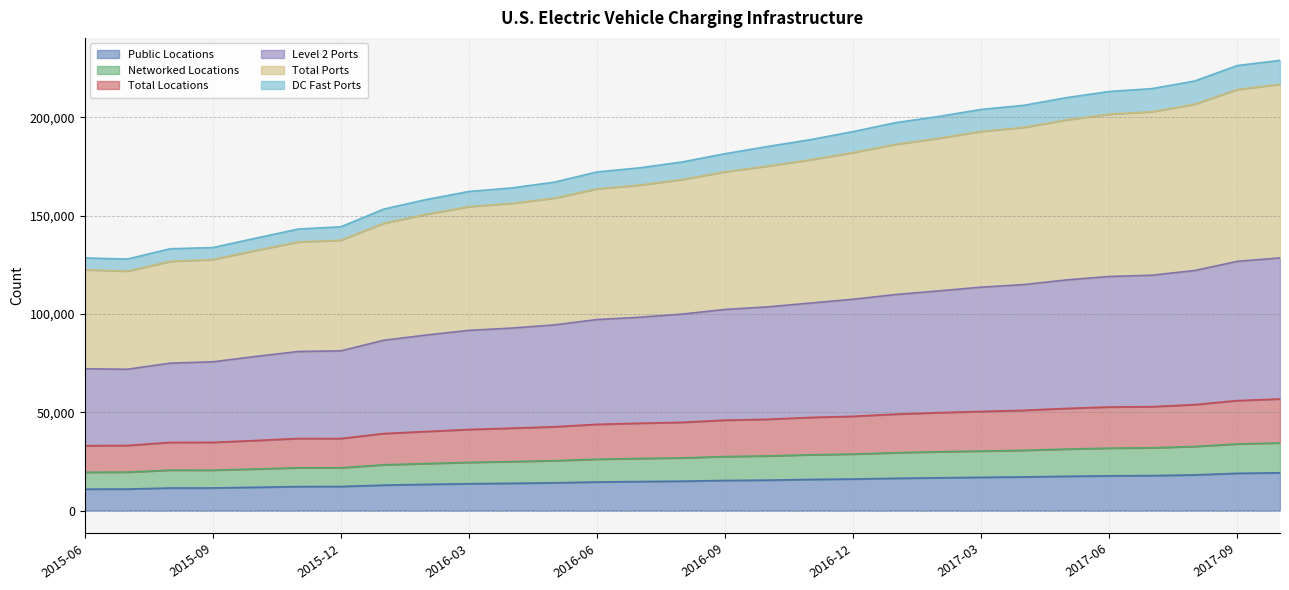

What is the label of the 27th point from the left?

2017-08